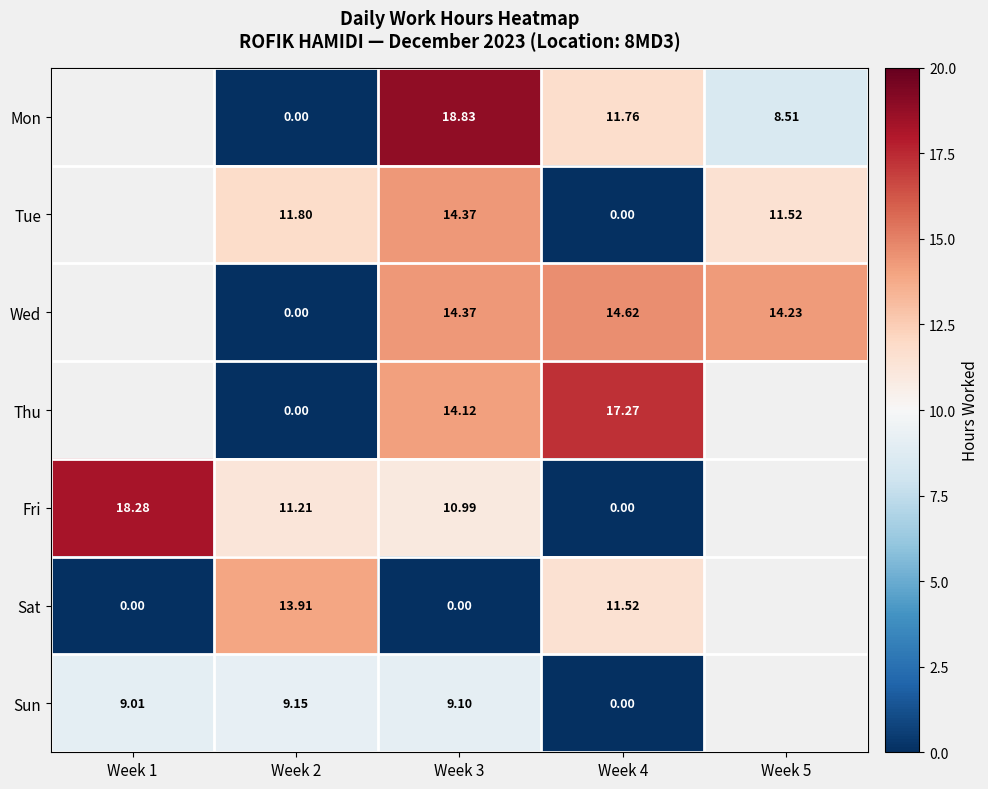

Is the value of Sun at Week 1 greater than the value of Wed at Week 5?

No